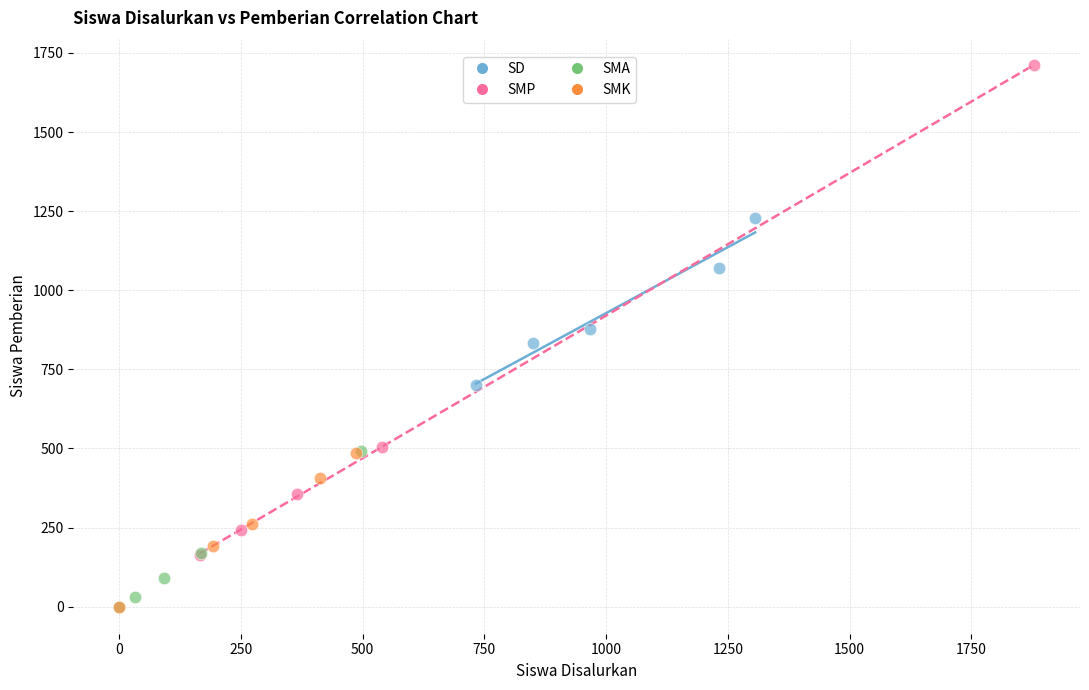

Which series has the widest spread of Y values?

SMP